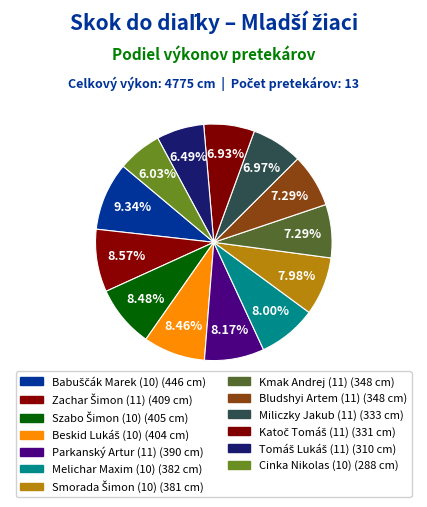

How many slices are in this pie chart?

13